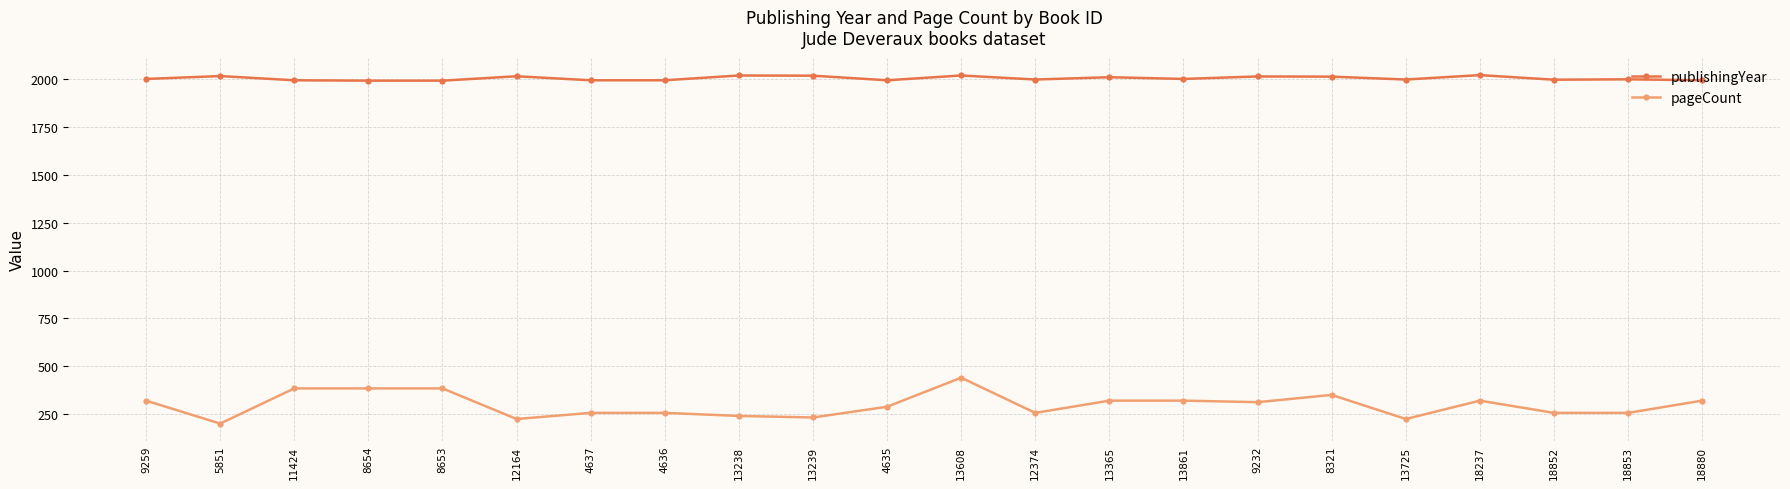

True or false: publishingYear has more than 0 interior local peaks.

True